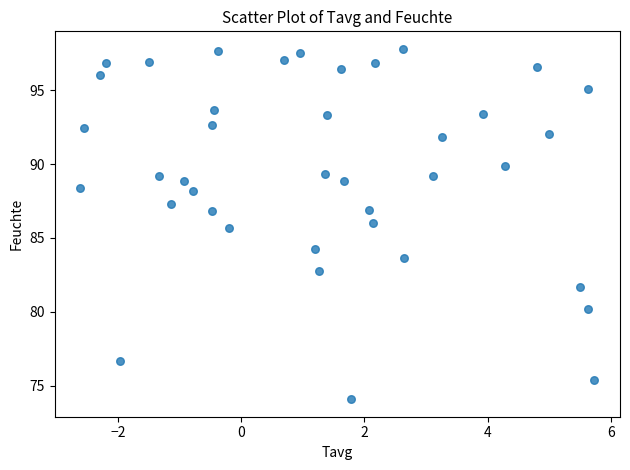

What is the range of X values (max minus min)?

8.3